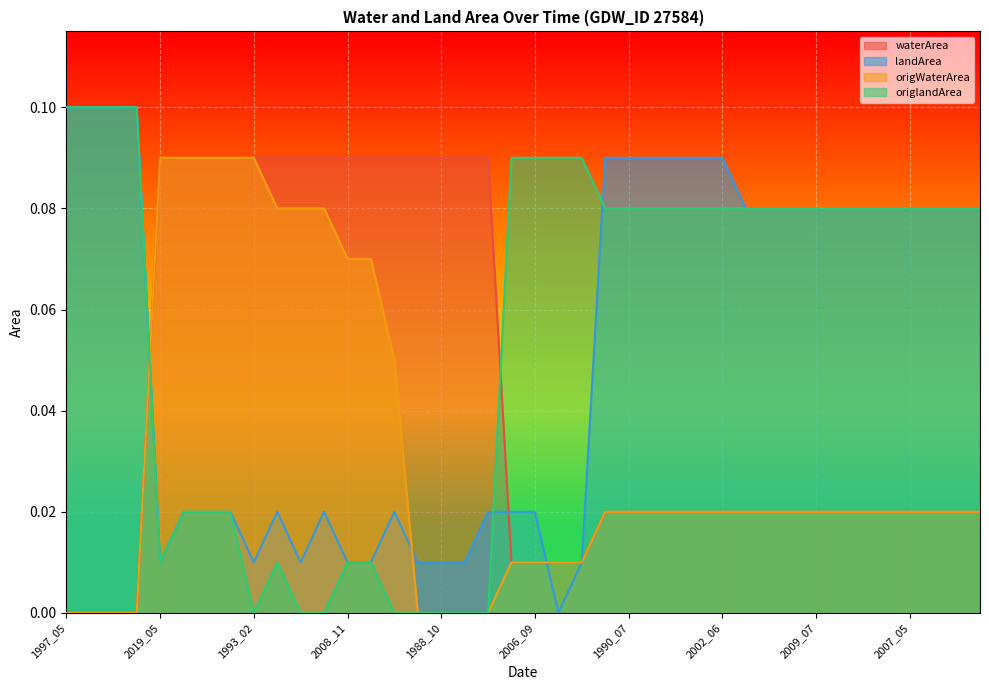

What is the highest value of the origlandArea series?

0.1